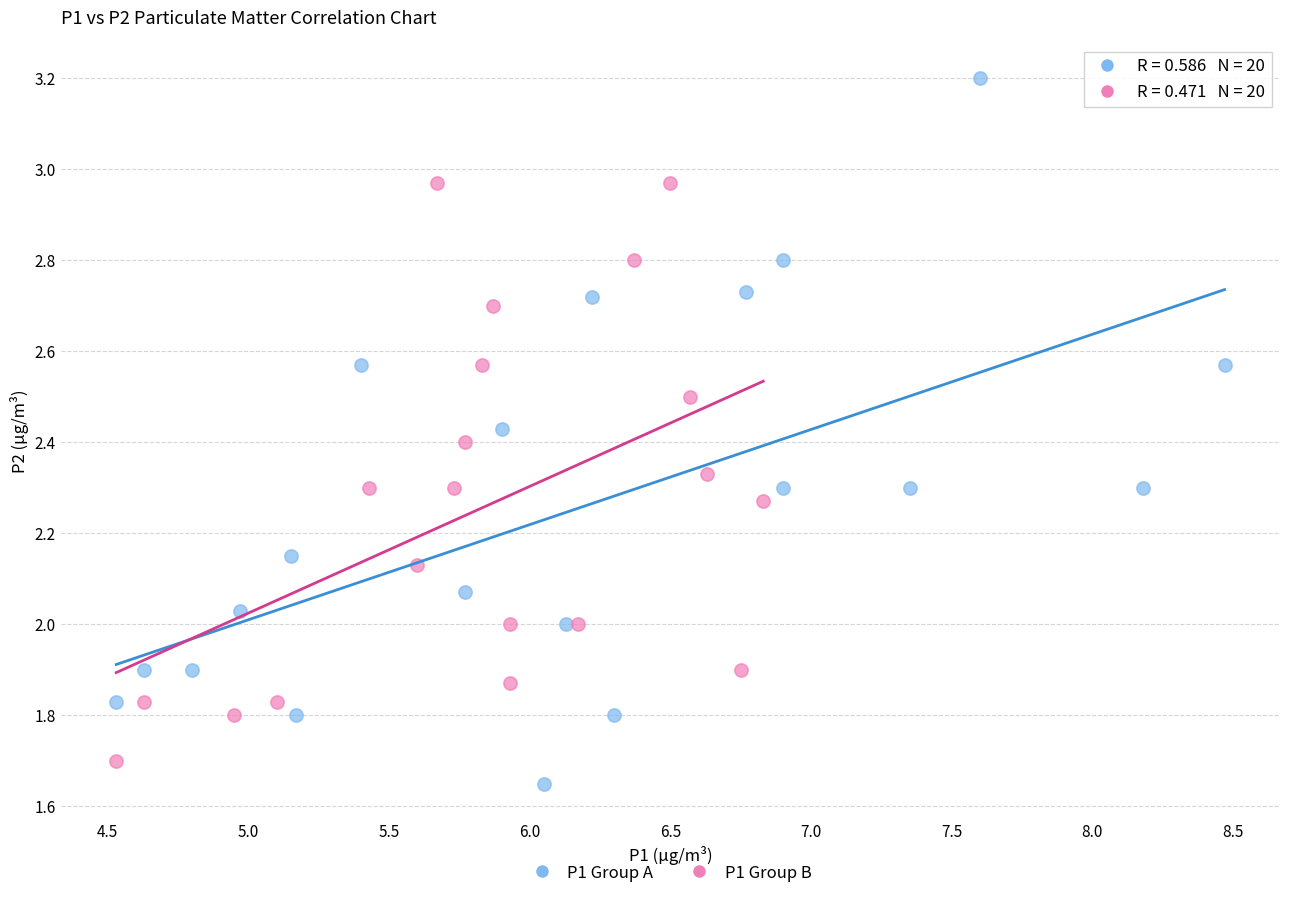

Which series reaches the maximum Y coordinate?

P1 Group A